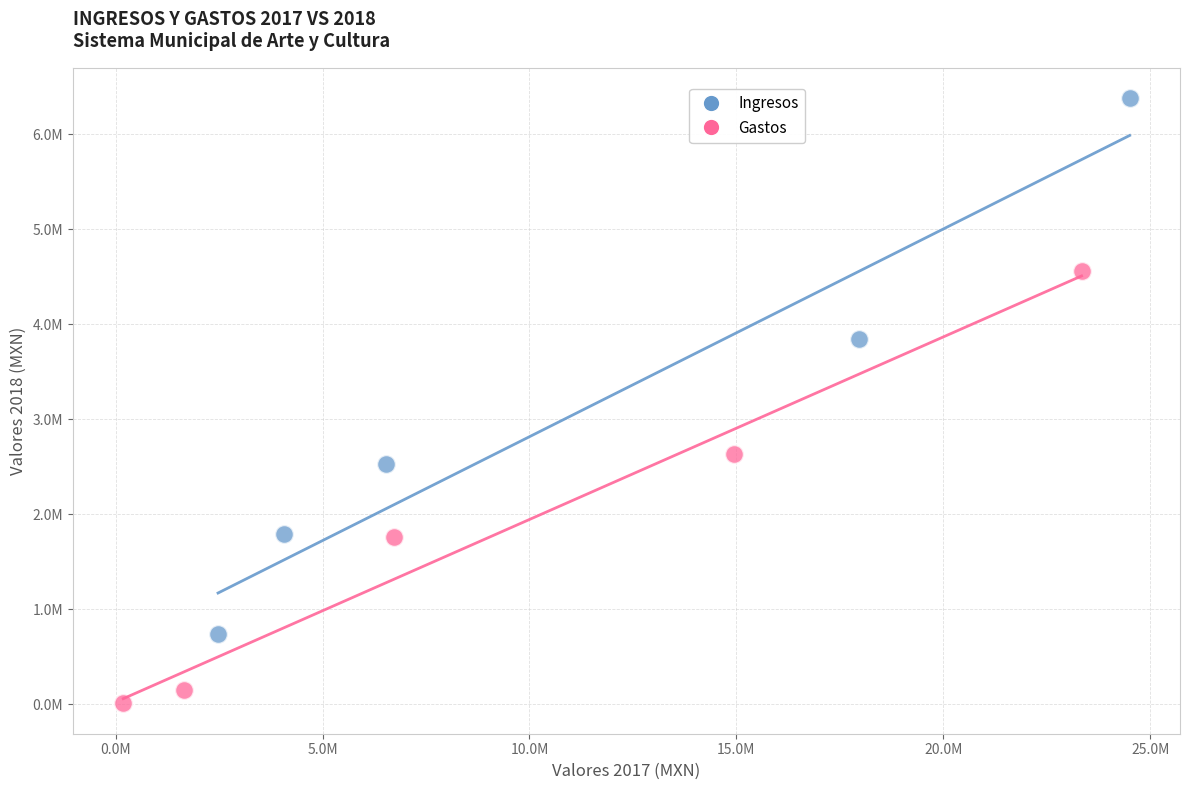

What are all the series names shown in the legend?

Ingresos, Gastos